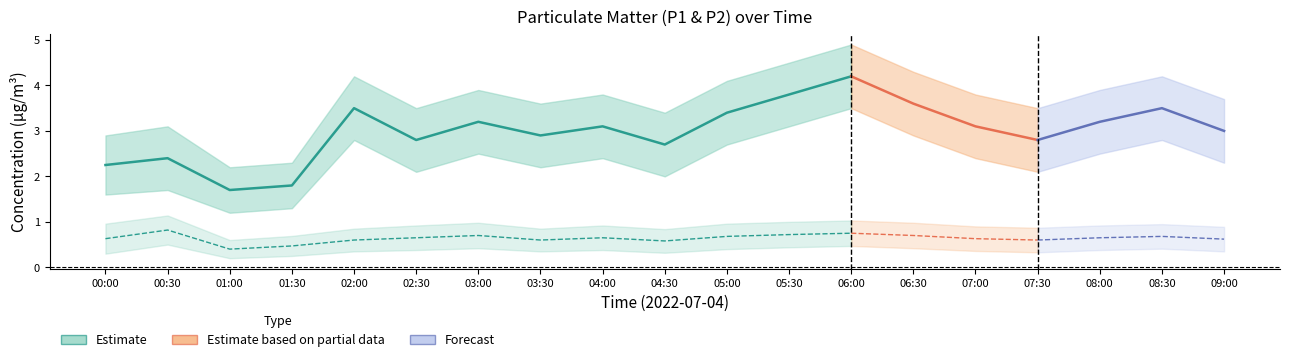

How many values in the P1 series exceed 3?

10